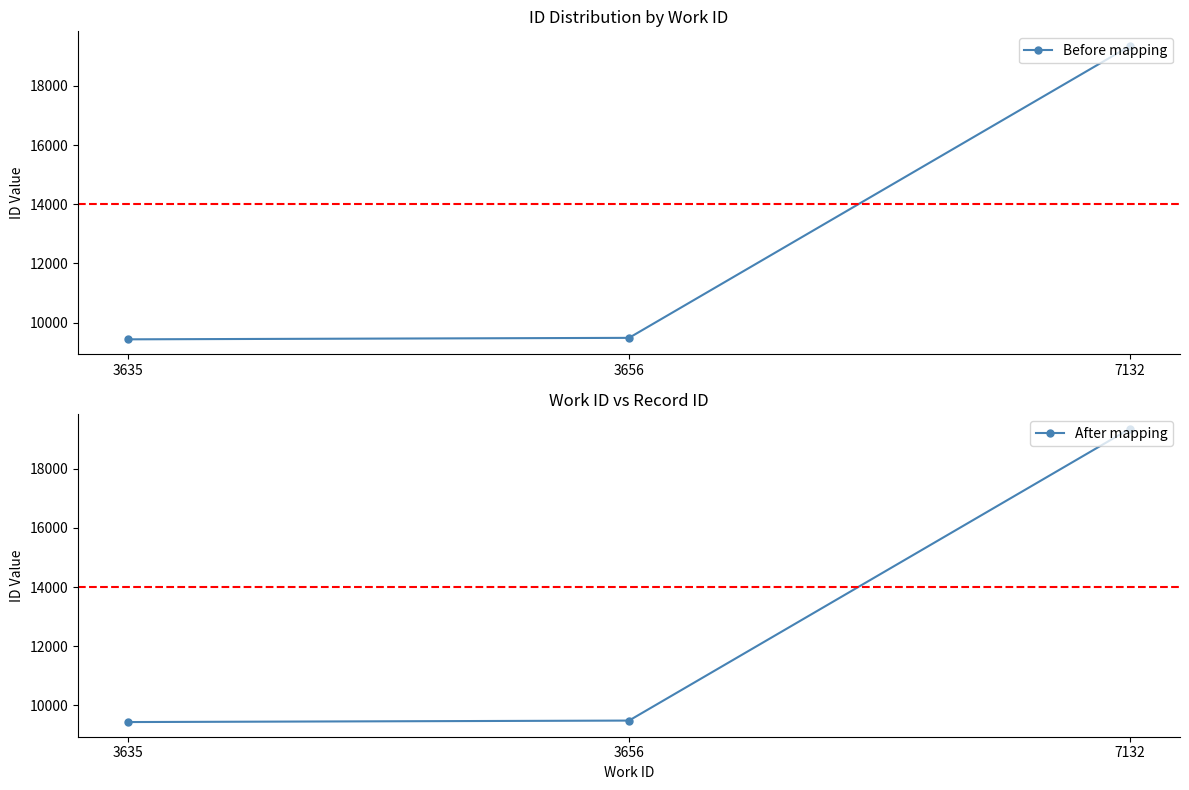

What is the average value of the After mapping series?

12757